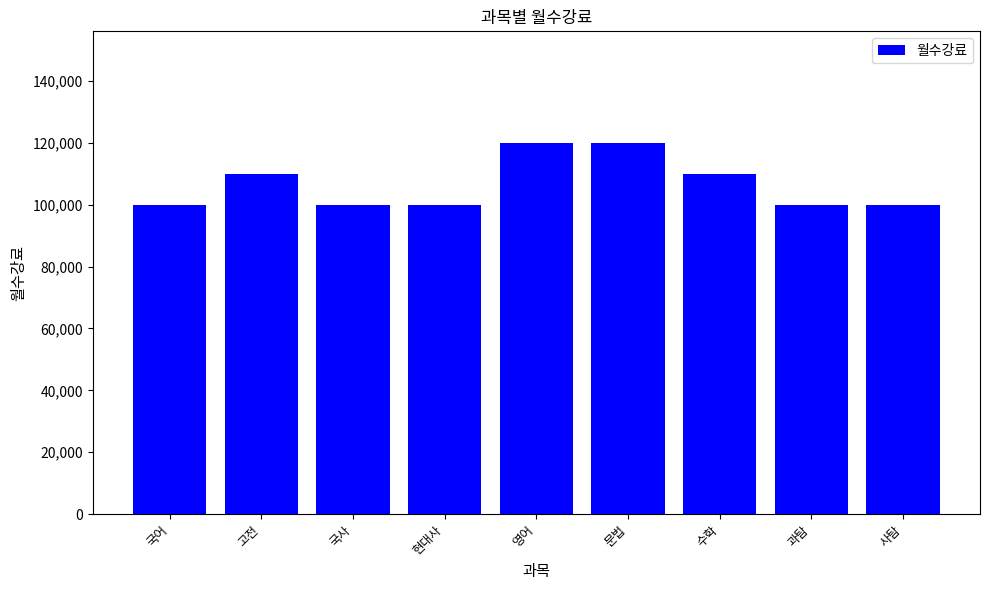

What is the sum of the values at 현대사 and 문법?

220000